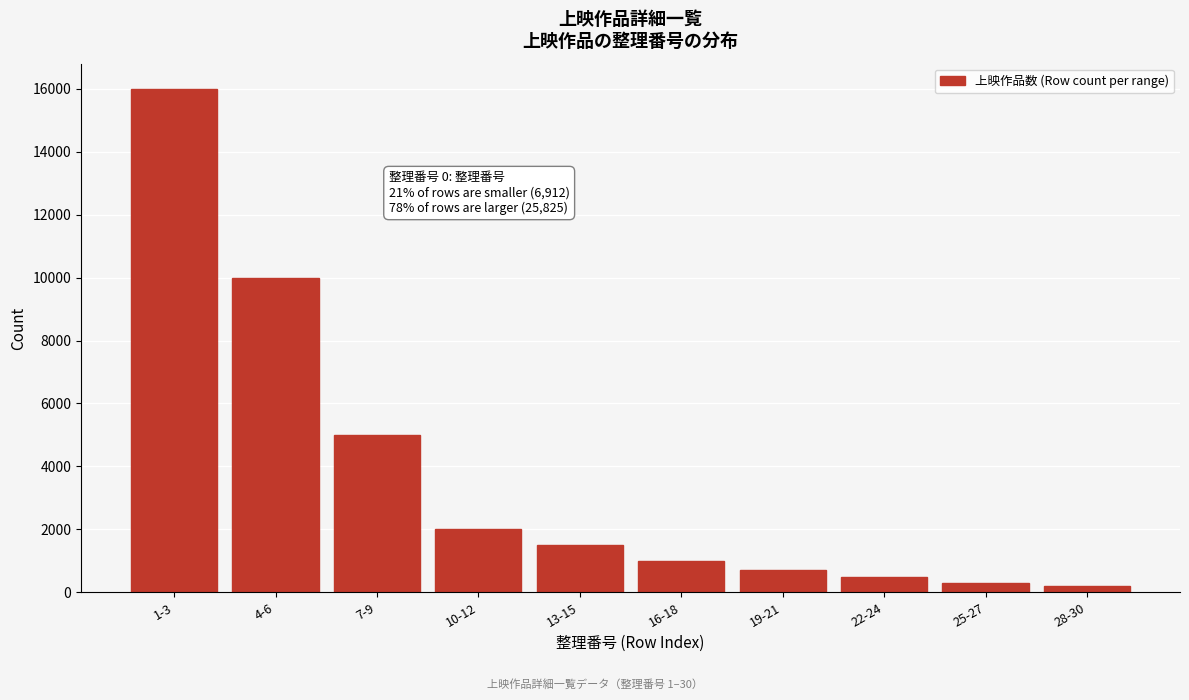

Reading left to right, what are all the values shown in this chart?

1-3=16000	4-6=10000	7-9=5000	10-12=2000	13-15=1500	16-18=1000	19-21=700	22-24=500	25-27=300	28-30=200